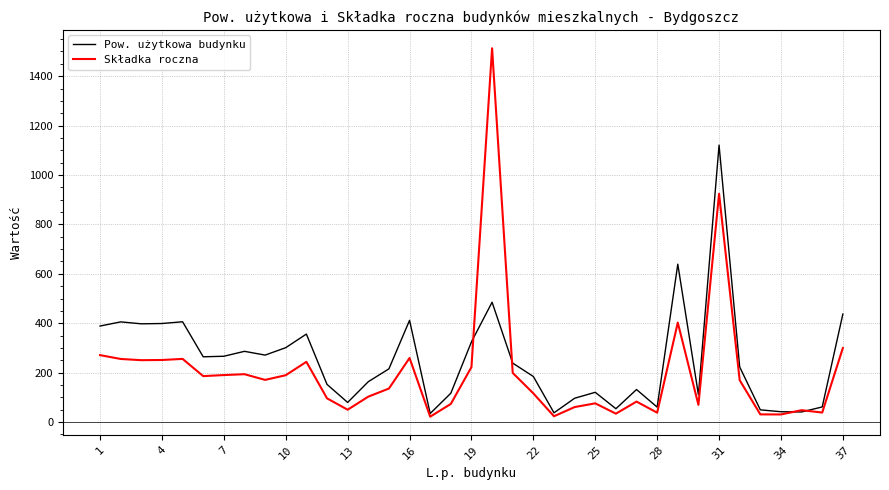

Which series has the largest range (max minus min)?

Składka roczna